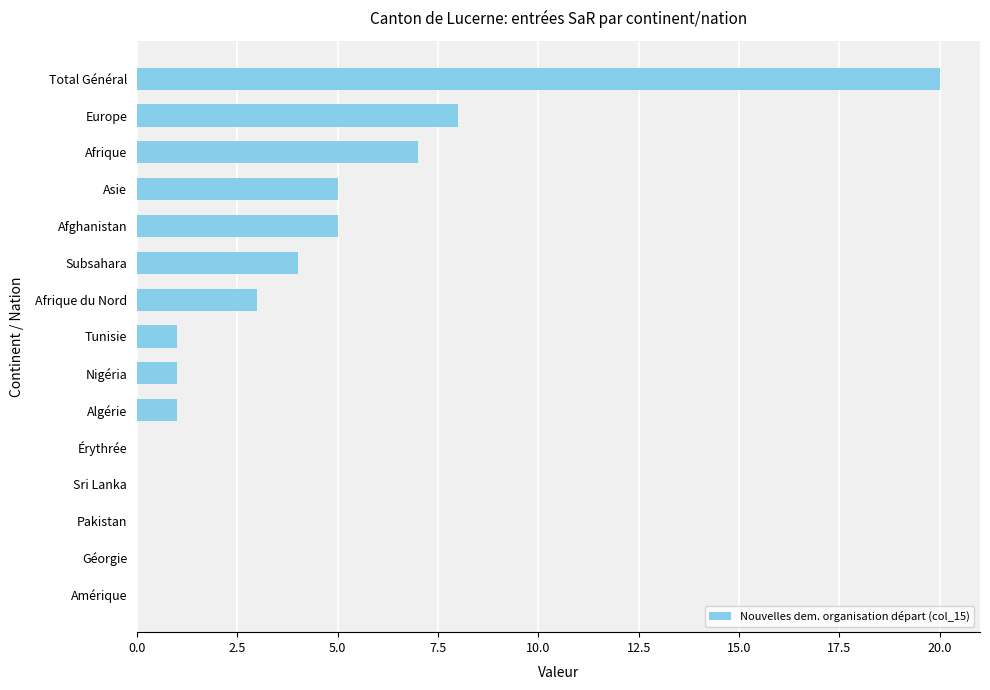

True or false: the data shows 2 at Asie.

False